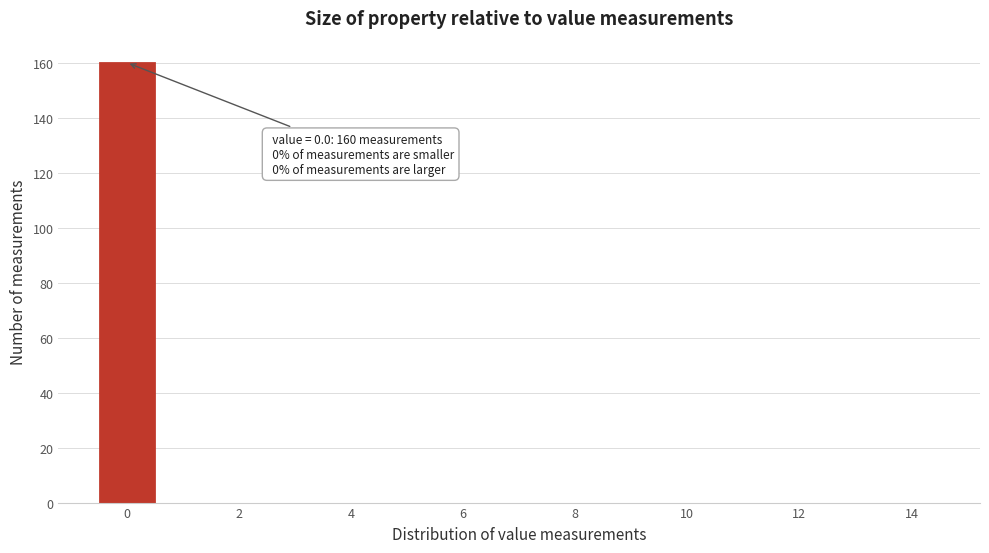

Over which range of the x-axis is the bar tallest?

-0.5 to 0.5